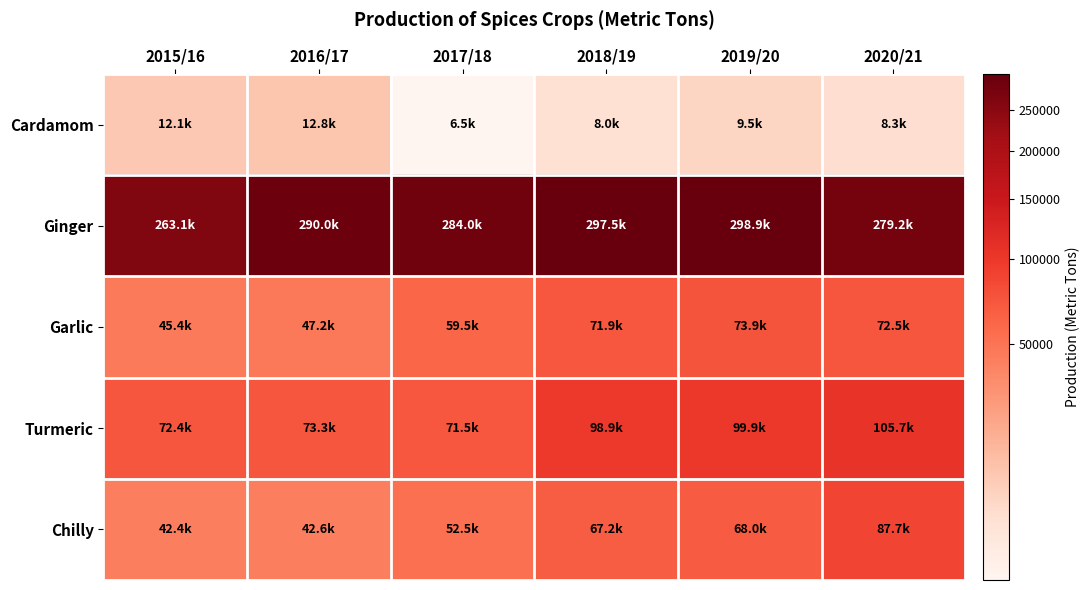

What is the total value across all series at 2015/16?

435425.0